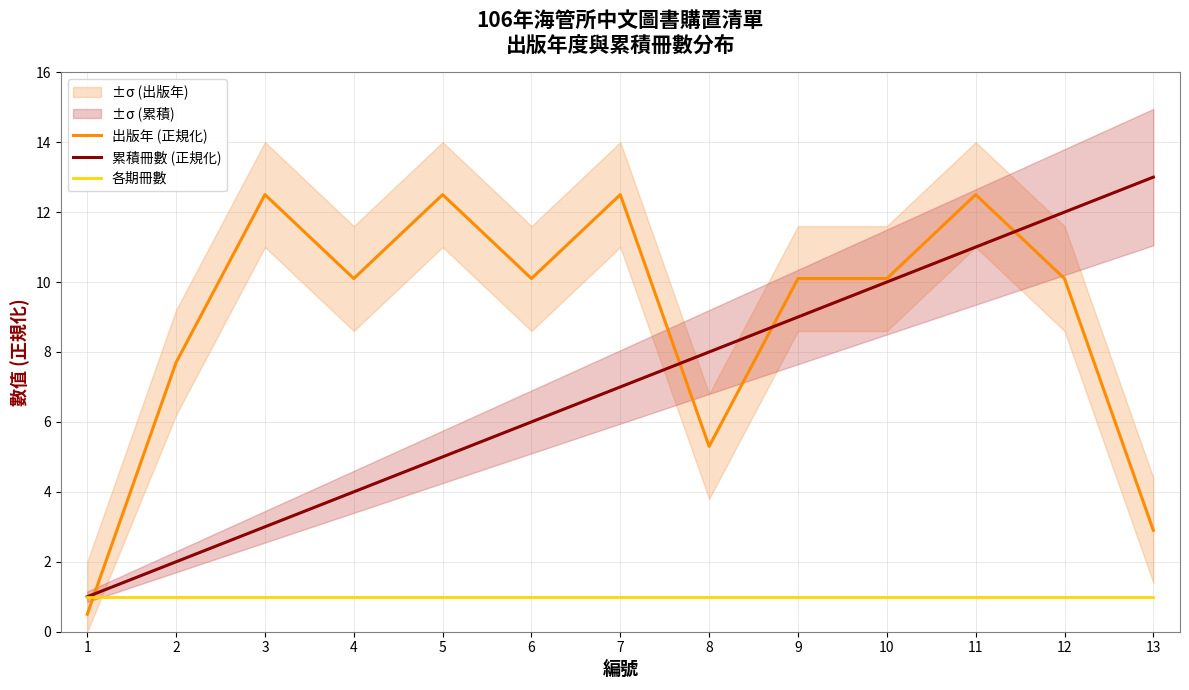

What is the average value of the 出版年 (正規化) series?

9.0